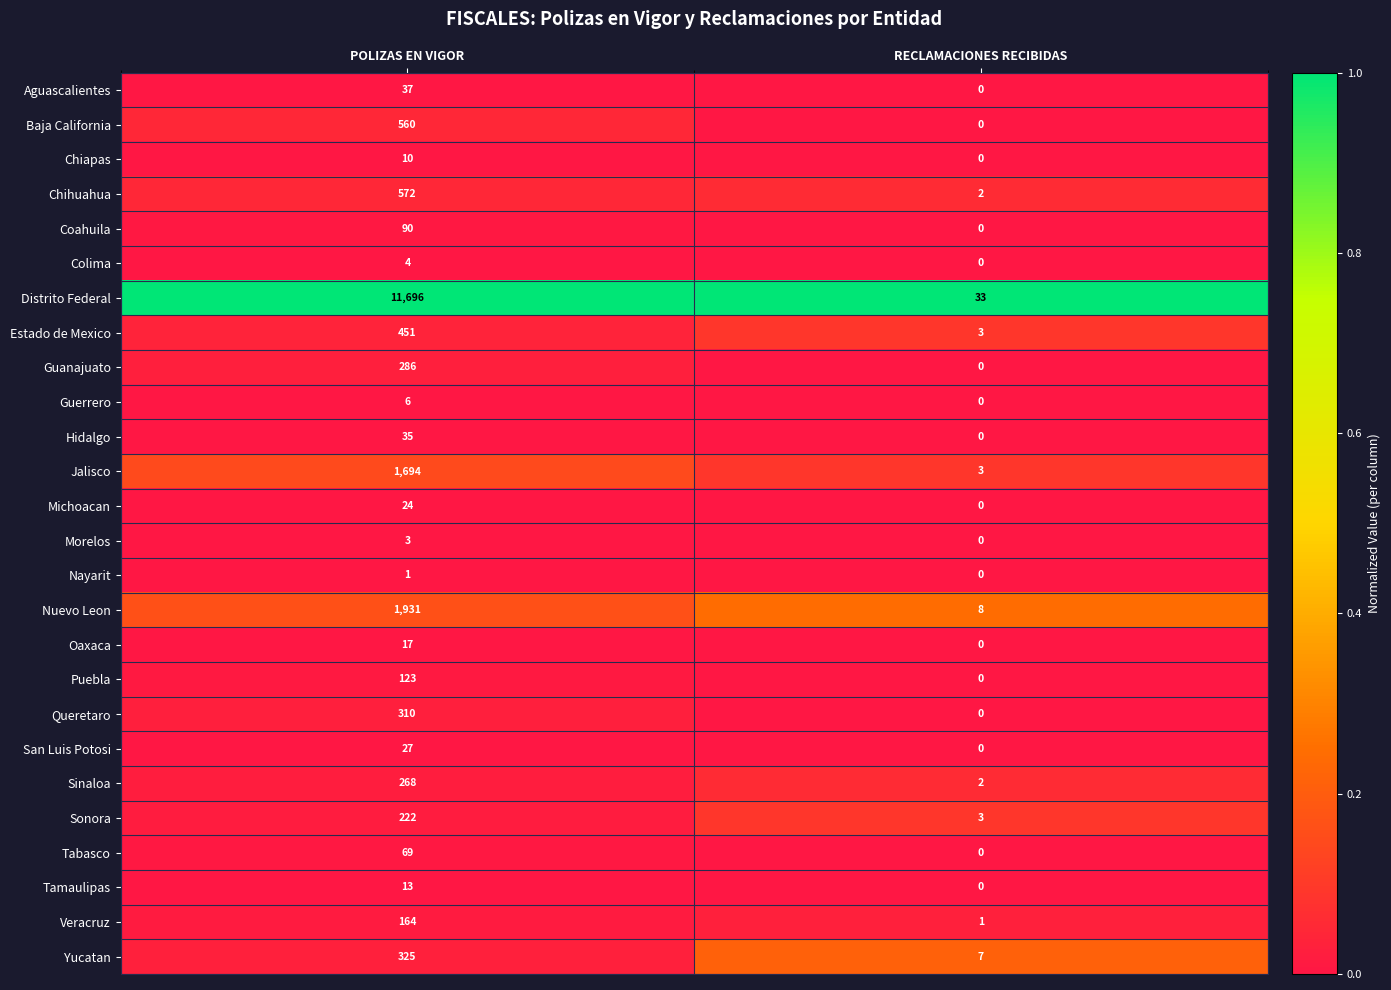

Is it true that Michoacan equals 0 at RECLAMACIONES RECIBIDAS?

True